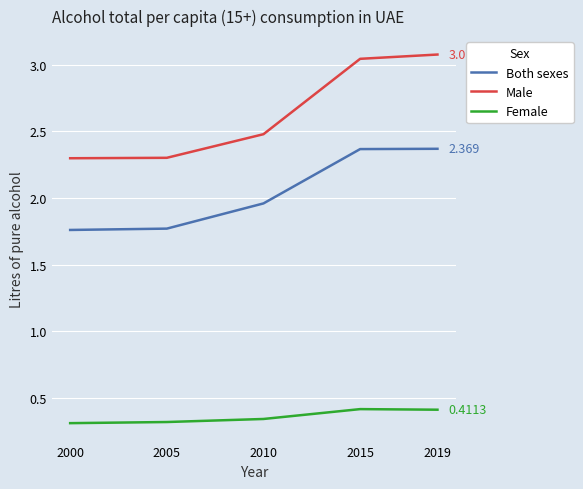

Rank the series by their maximum value, from lowest to highest.

Female, Both sexes, Male